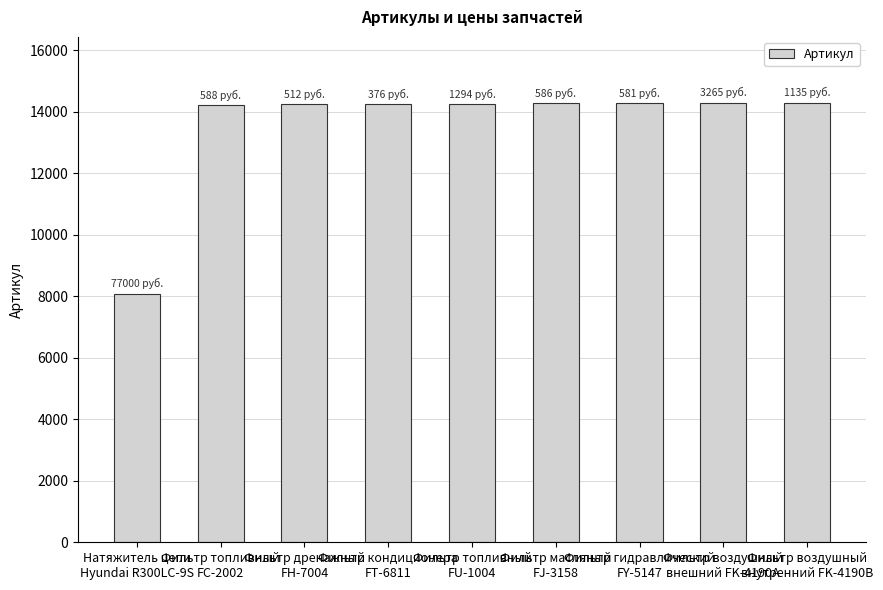

What is the difference between the maximum and minimum values?

6203